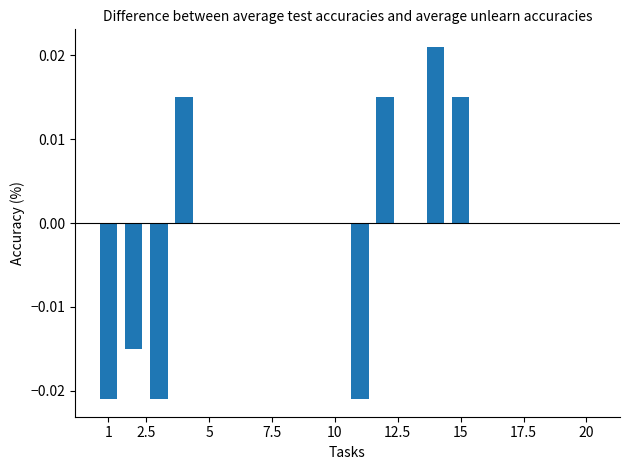

How many series are shown in this chart?

1